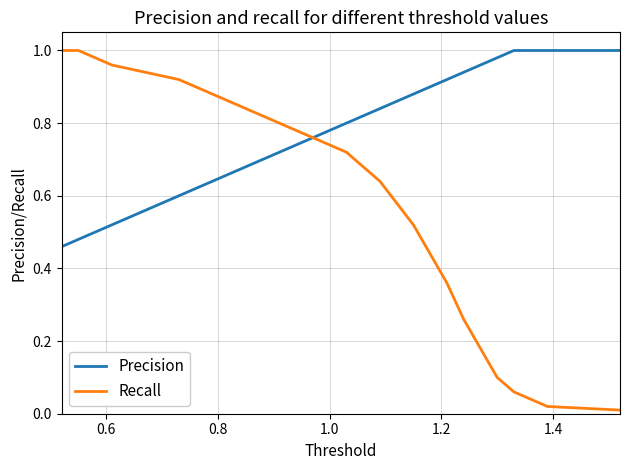

Which series has the widest spread of values?

Recall